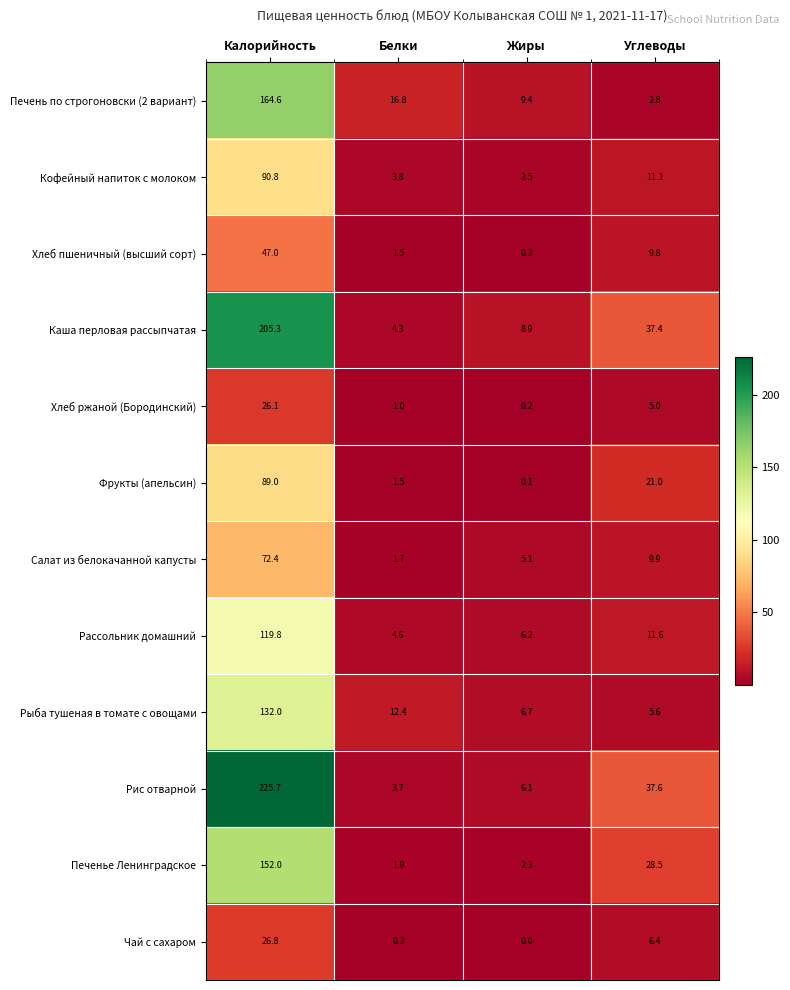

At Углеводы, list the series in order from smallest to largest.

Печень по строгоновски (2 вариант), Хлеб ржаной (Бородинский), Рыба тушеная в томате с овощами, Чай с сахаром, Хлеб пшеничный (высший сорт), Салат из белокачанной капусты, Кофейный напиток с молоком, Рассольник домашний, Фрукты (апельсин), Печенье Ленинградское, Каша перловая рассыпчатая, Рис отварной